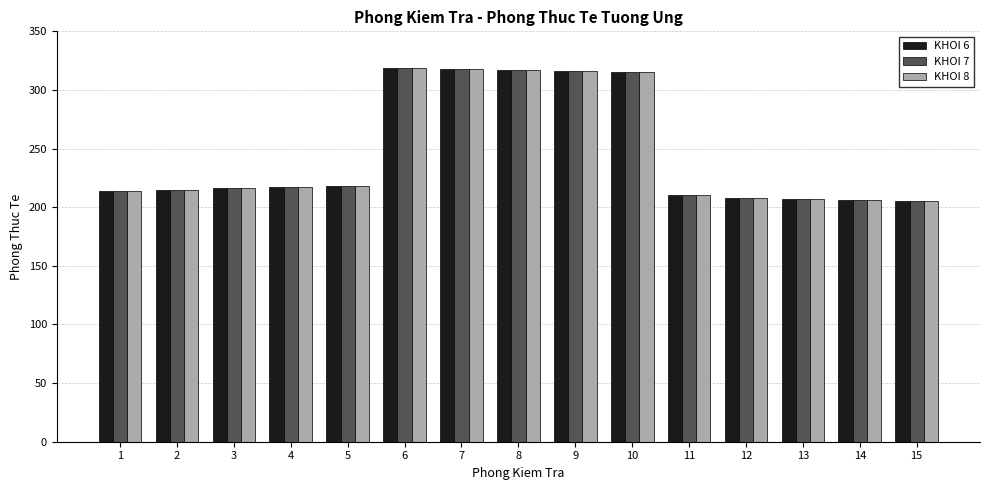

What is the difference between the maximum and minimum values in the KHOI 7 series?

114